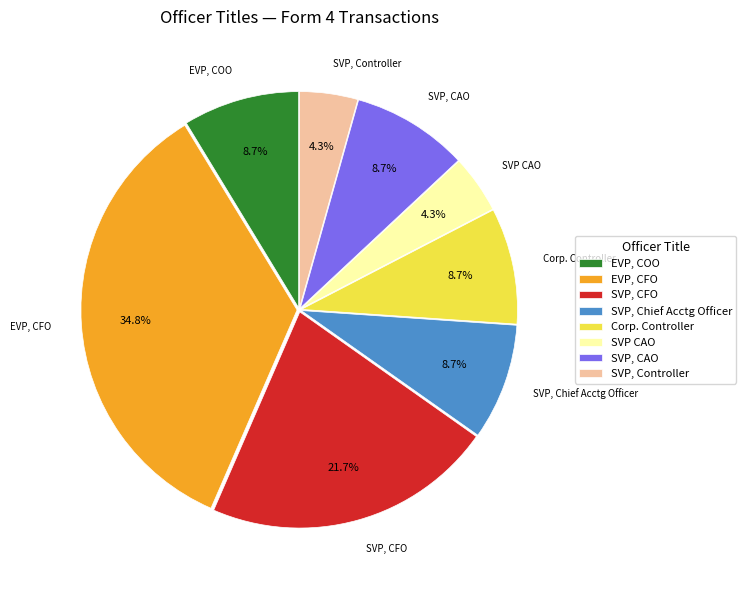

Approximately how many times larger is the value at SVP CAO compared to EVP, COO?

0.5